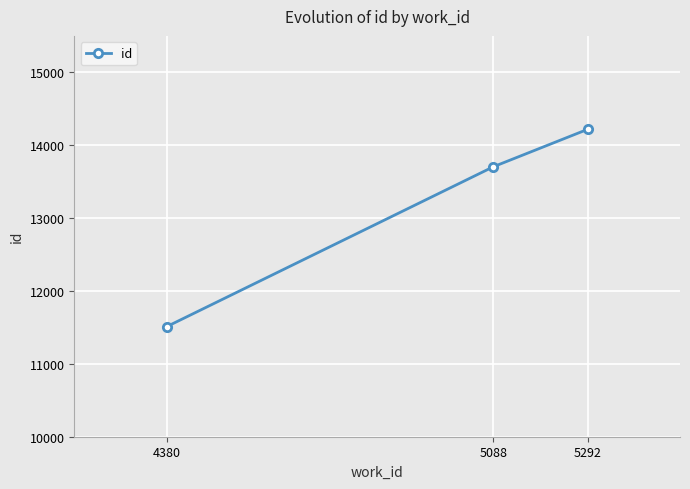

Rank the categories by value from highest to lowest.

5292, 5088, 4380